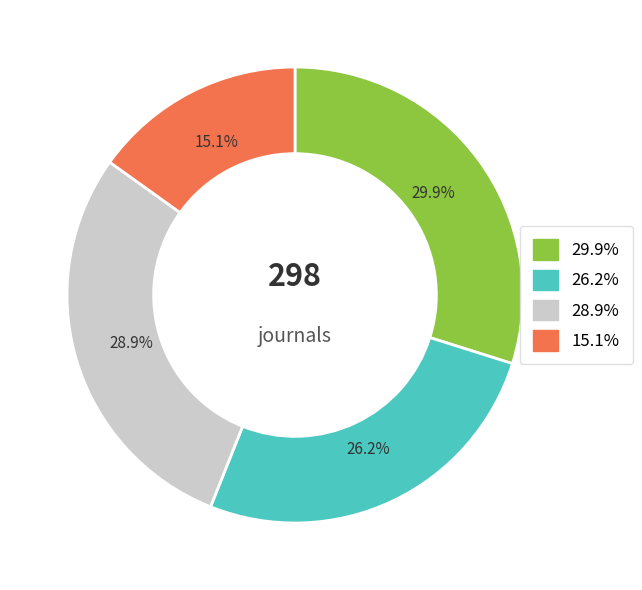

Is there a majority slice in this chart?

No